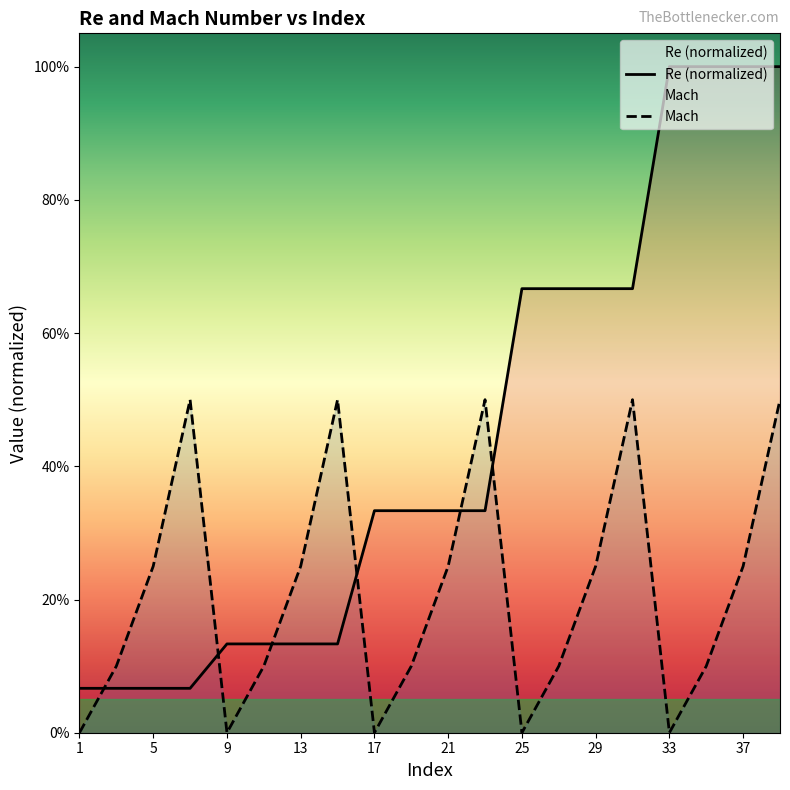

What is the difference between the highest and lowest values at 37?

0.8